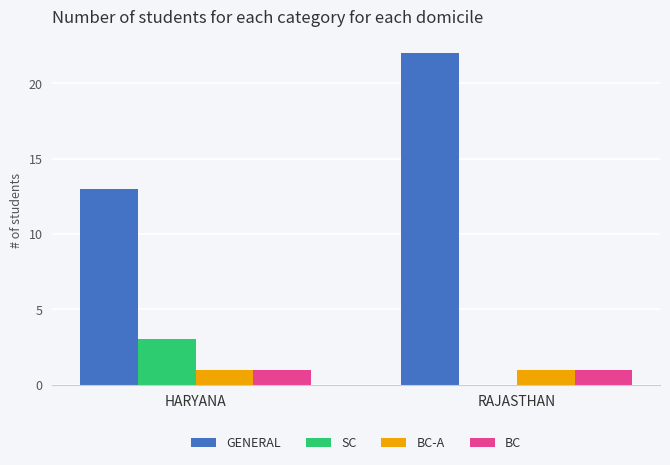

Reading left to right, list all the values displayed in this chart.

GENERAL: HARYANA=13	RAJASTHAN=22
SC: HARYANA=3	RAJASTHAN=0
BC-A: HARYANA=1	RAJASTHAN=1
BC: HARYANA=1	RAJASTHAN=1